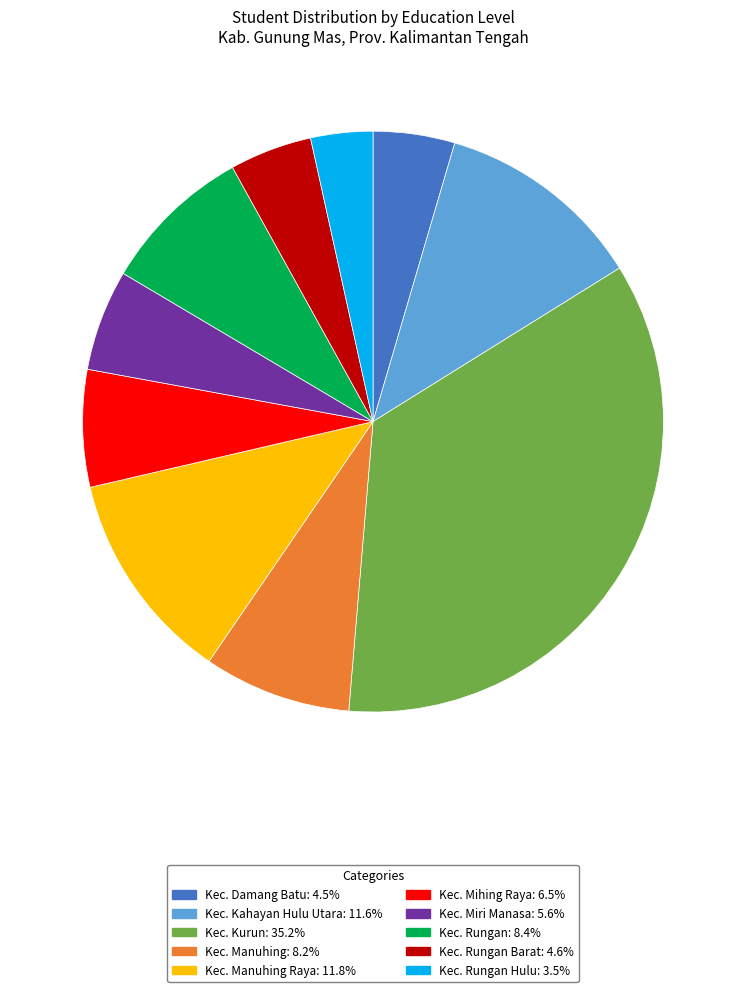

What is the ratio of the value at Kec. Manuhing Raya: 11.8% to the value at Kec. Miri Manasa: 5.6%?

2.1